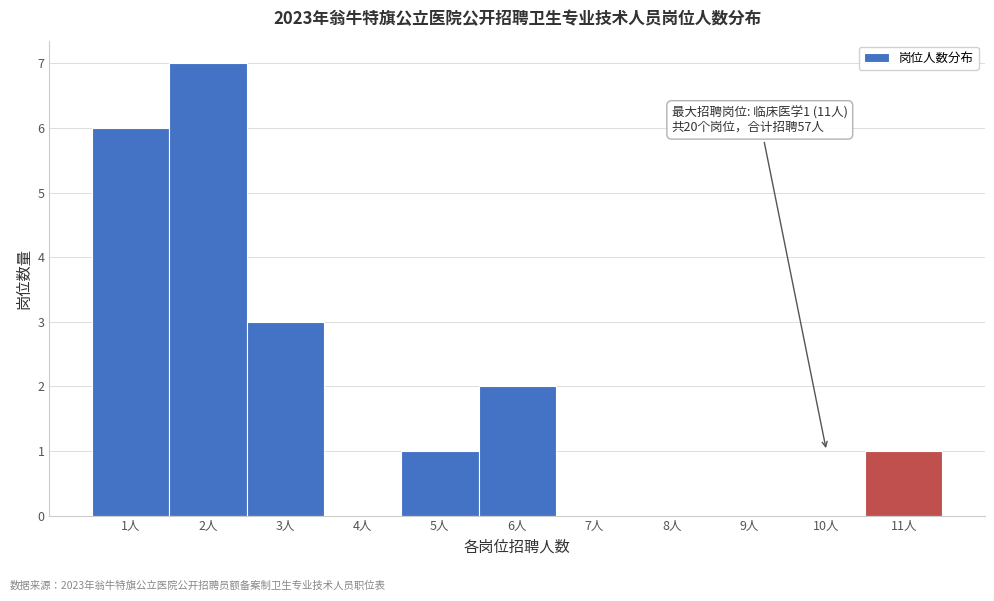

Reading left to right, extract all data points from this chart.

1人=6	2人=7	3人=3	4人=0	5人=1	6人=2	7人=0	8人=0	9人=0	10人=0	11人=1